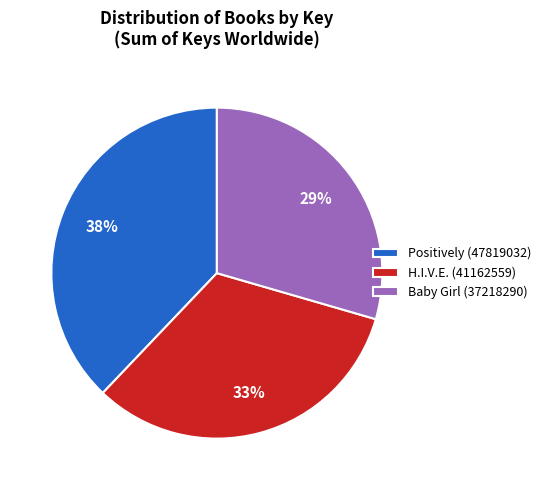

How many segments does this pie chart have?

3